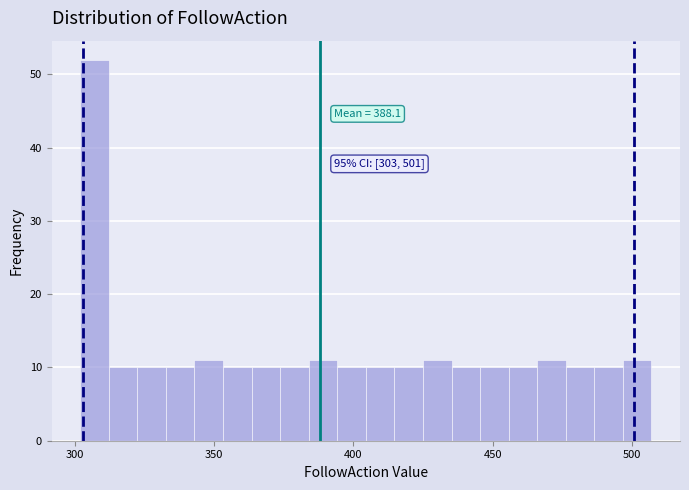

Around what value on the x-axis is the tallest bar? Give the approximate position of its centre, as read against the axis.

305